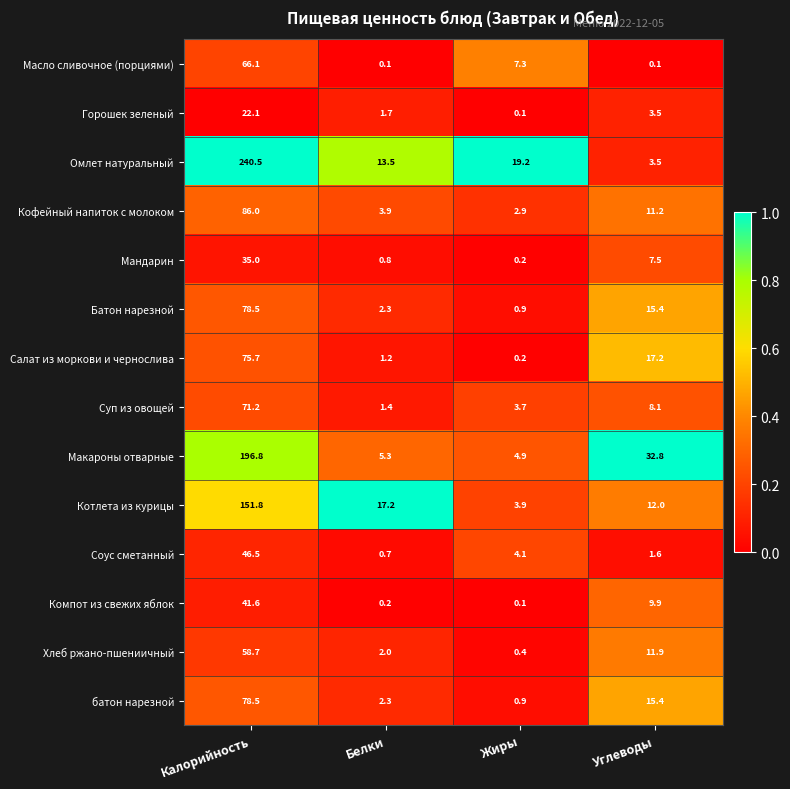

What is the spread (max minus min) of values at Калорийность?

218.4